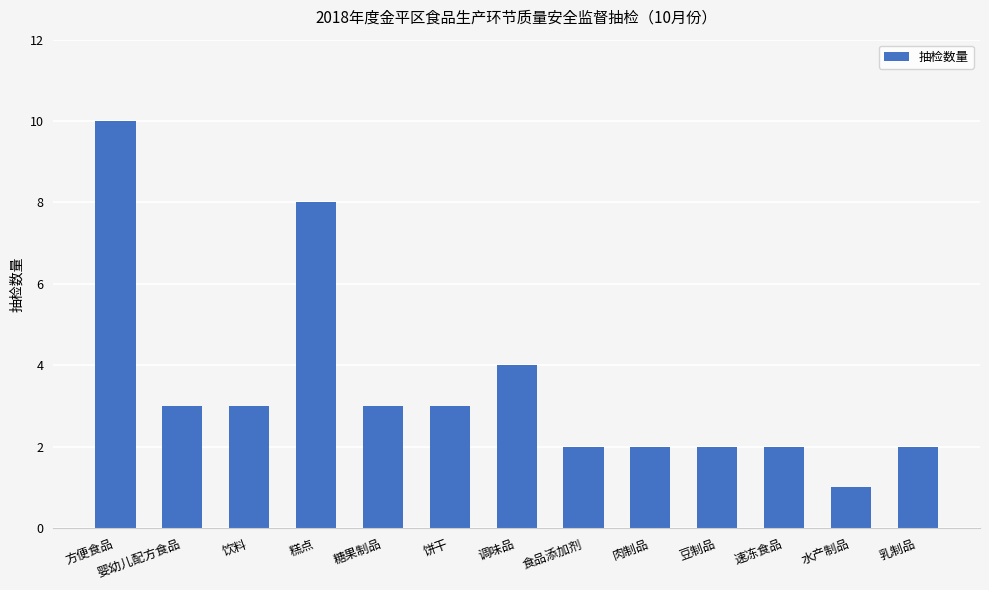

What is the label of the 7th bar from the right?

调味品